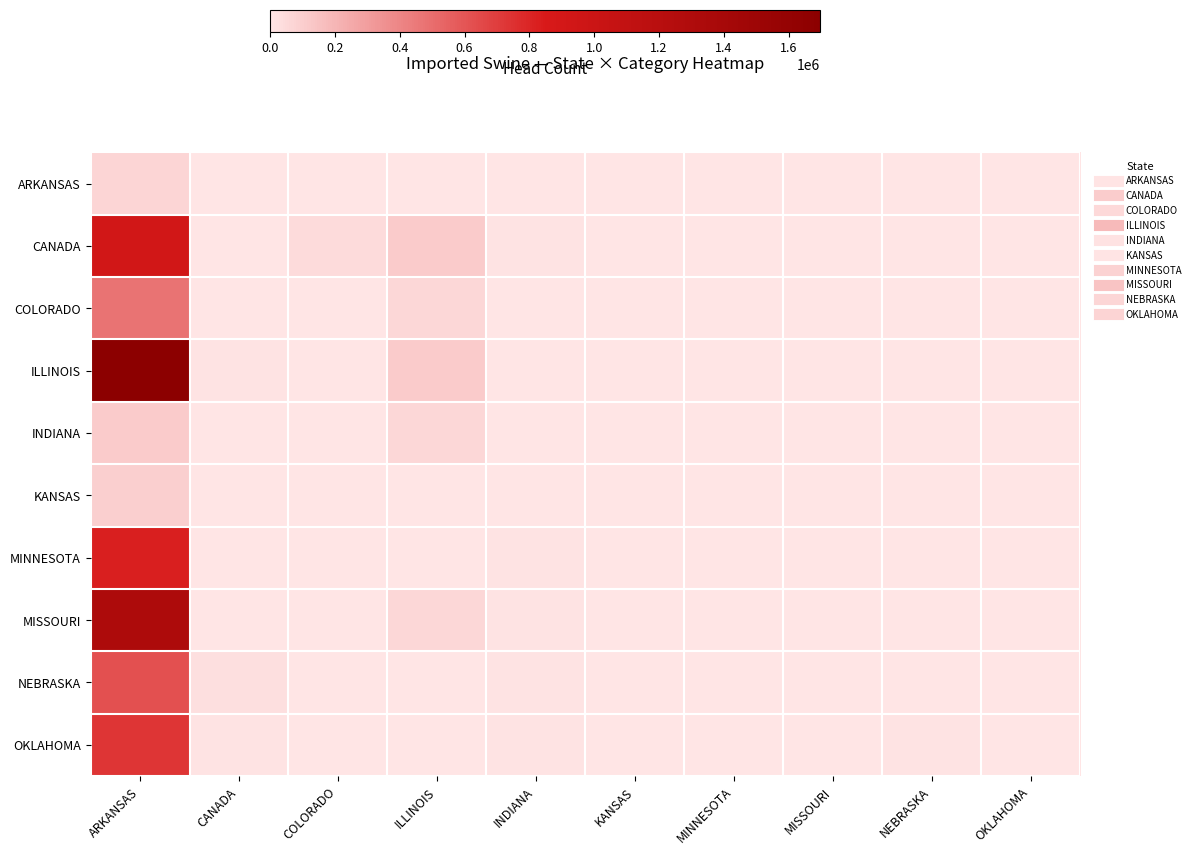

At how many categories does at least one series exceed 339714?

1